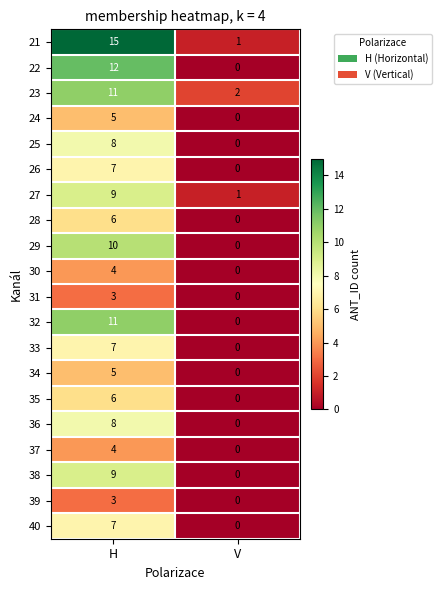

The 29 series shows 0 at V. True or false?

True